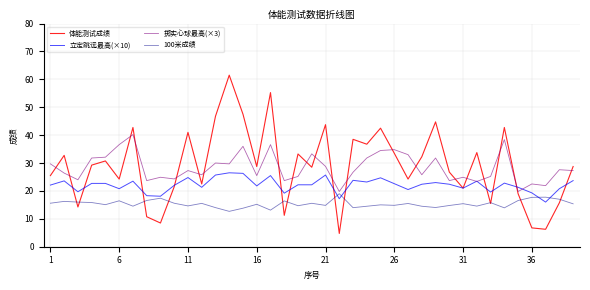

What is the average value of the 体能测试成绩 series?

29.1